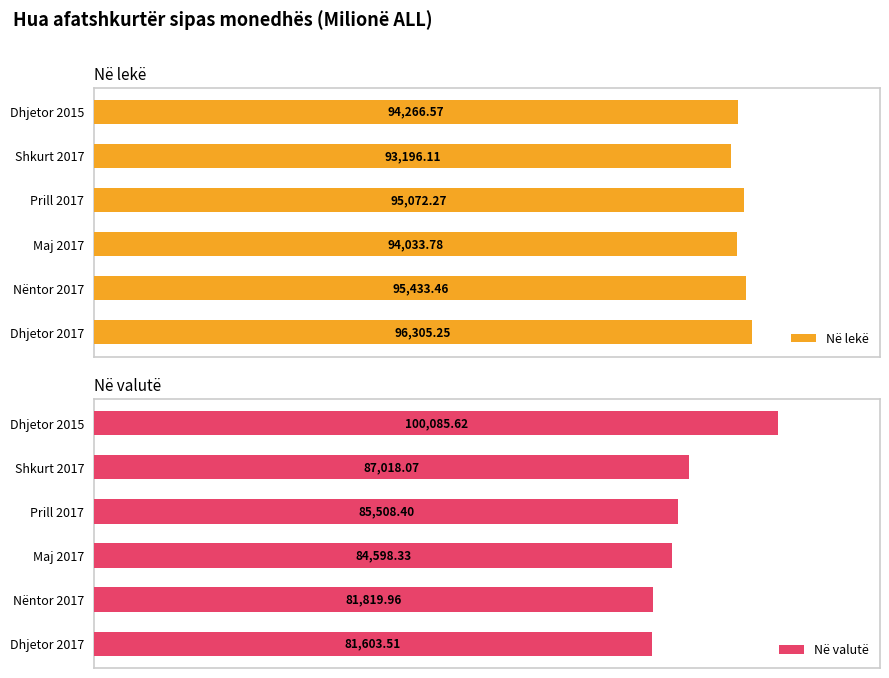

List the labels in order of Në valutë value, smallest first.

Dhjetor 2017, Nëntor 2017, Maj 2017, Prill 2017, Shkurt 2017, Dhjetor 2015